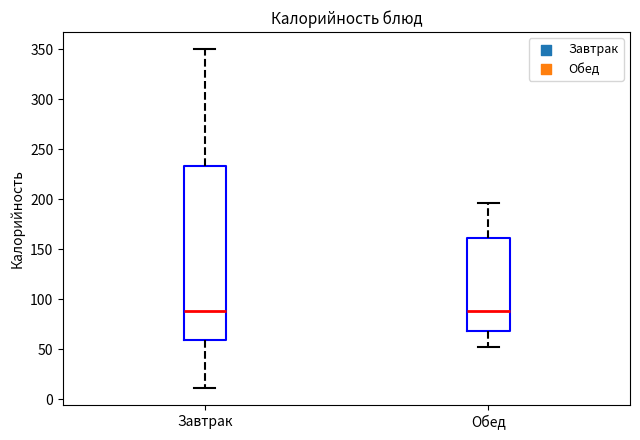

Reading left to right, transcribe this box plot: for each box, give where its median line is, the range the box spans, and where its two whiskers end, as read against the y-axis. The values are not printed on the chart, so give them approximately, as read against the axis.

Завтрак: median 90, box 60 to 235, whiskers 10 to 350
Обед: median 90, box 70 to 160, whiskers 50 to 195